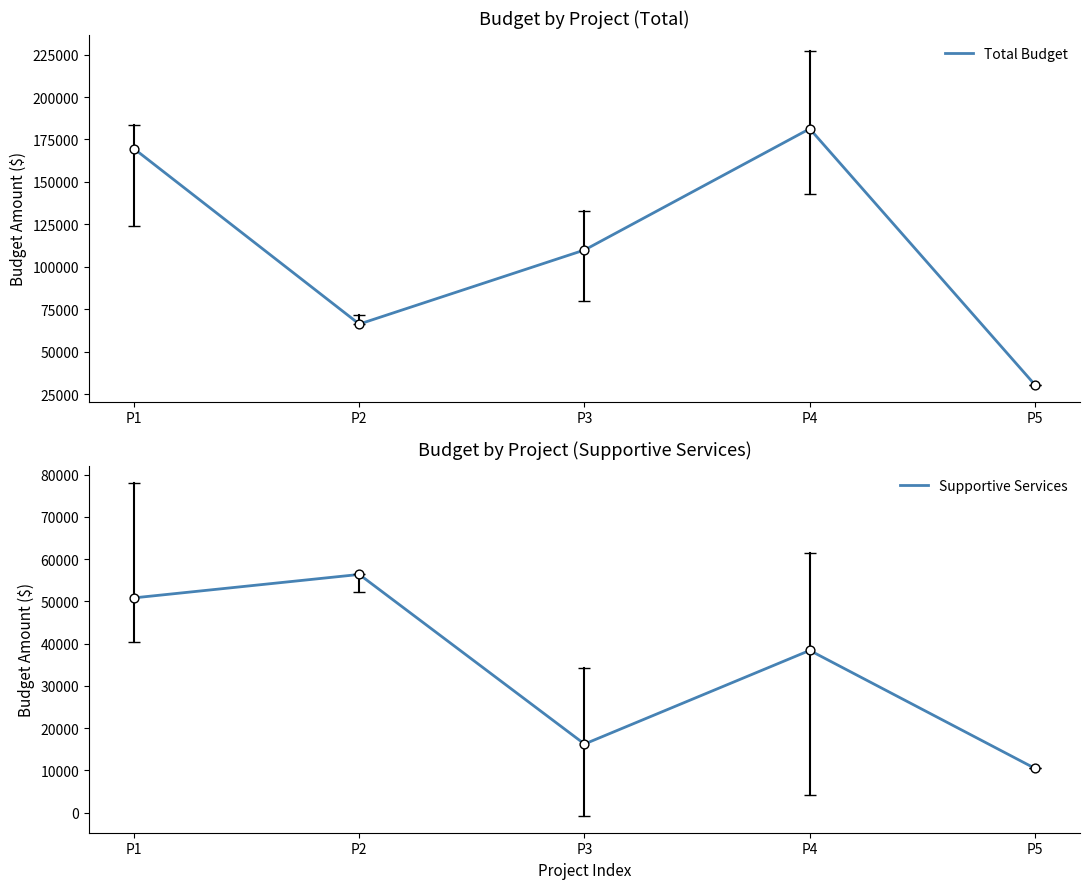

What is the total value across all series at P1?

220390